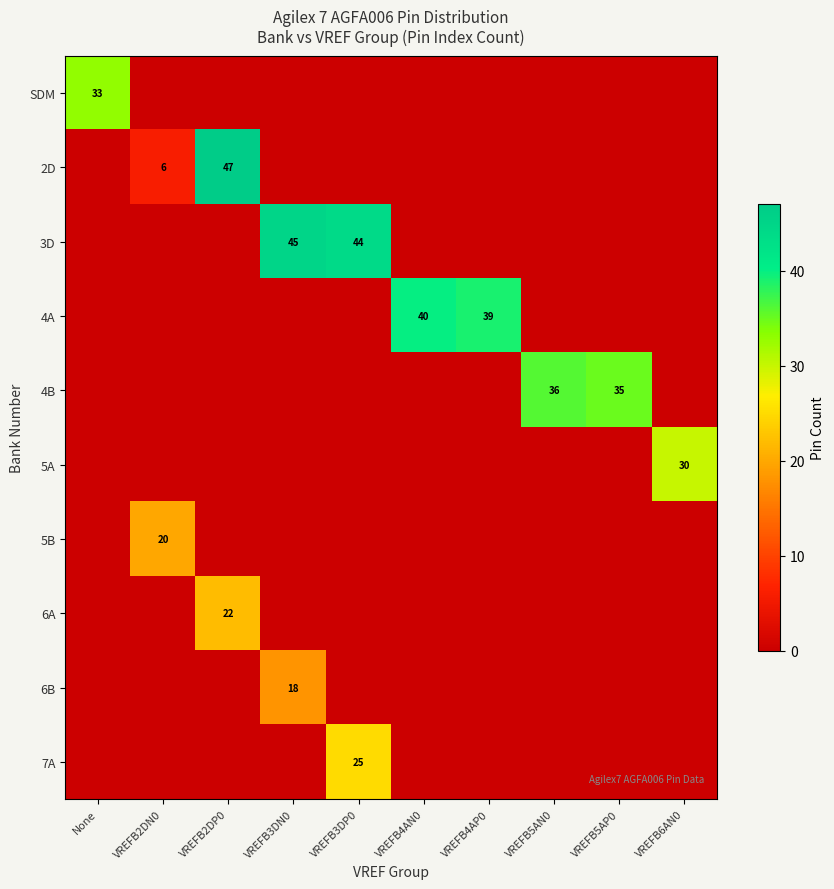

The value of 6B at VREFB3DN0 is 30. True or false?

False